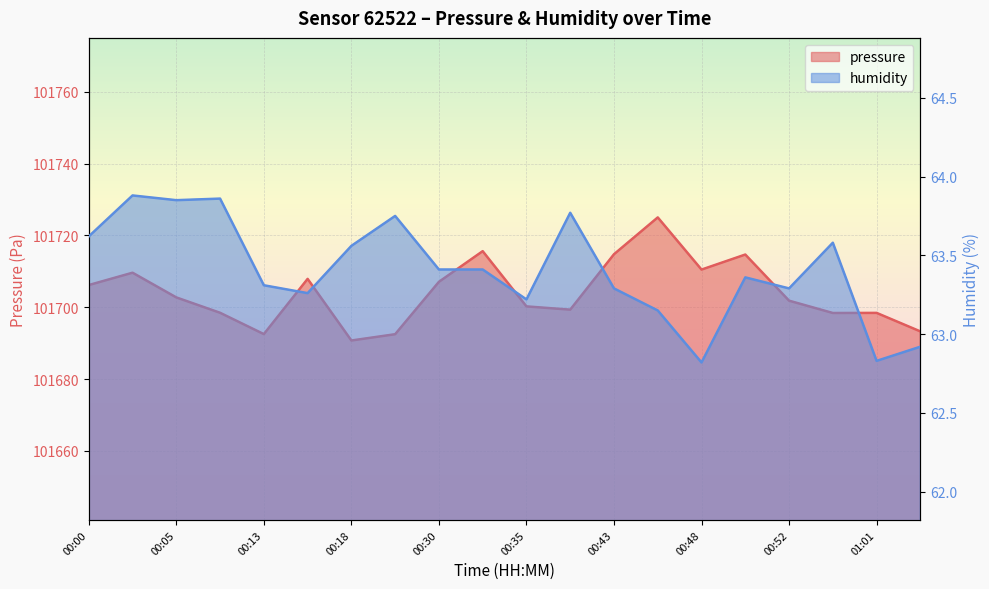

True or false: pressure and humidity intersect in this chart.

False